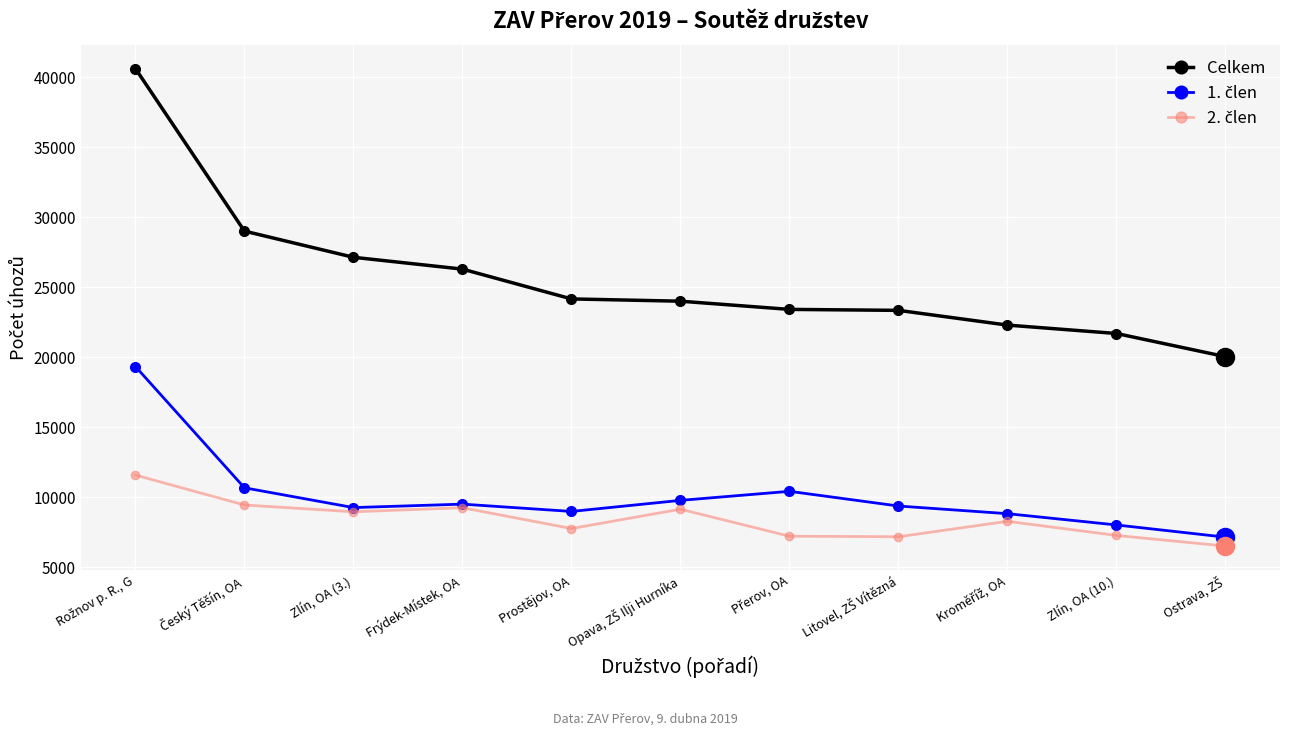

What is the label of the 3rd point from the left?

Zlín, OA (3.)